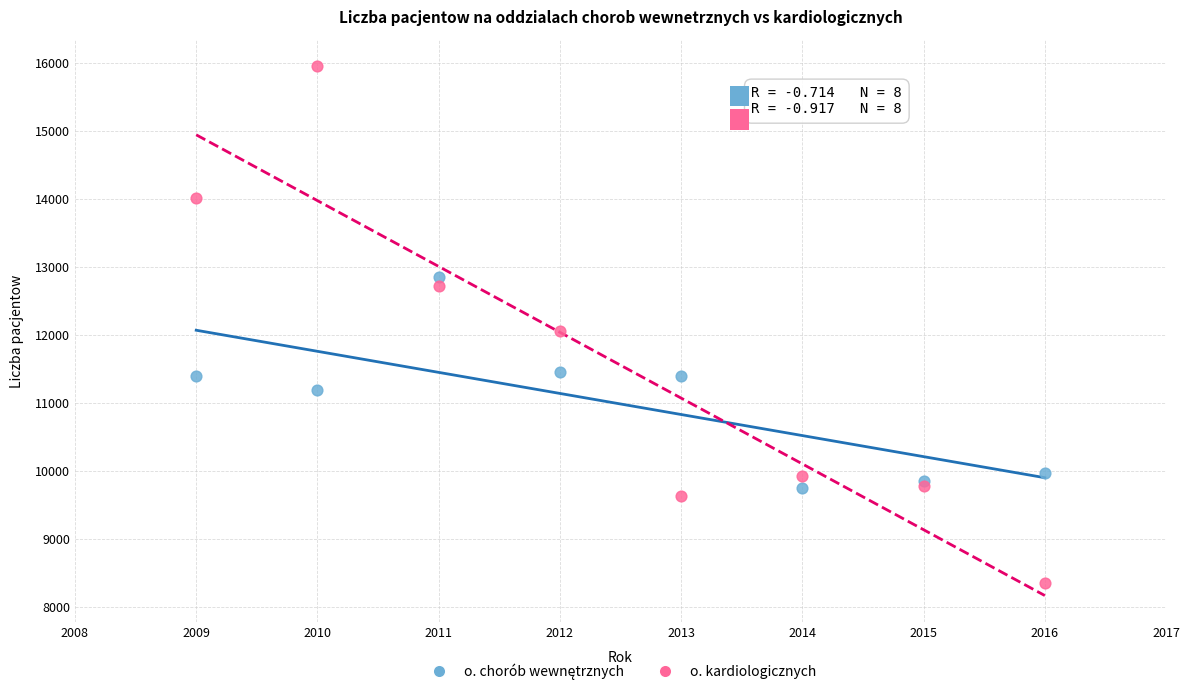

Which series reaches the minimum Y coordinate?

o. kardiologicznych